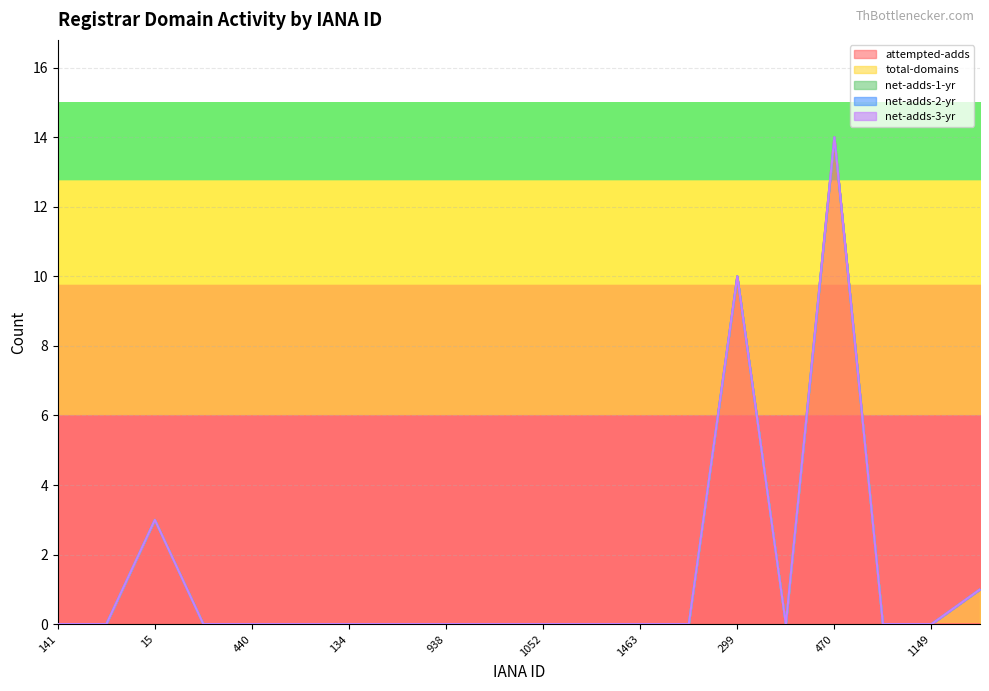

List the labels in order of net-adds-1-yr value, smallest first.

141, 1257, 15, 466, 440, 625, 134, 1150, 938, 1152, 1052, 601, 1463, 1420, 299, 2, 470, 73, 1149, 9999